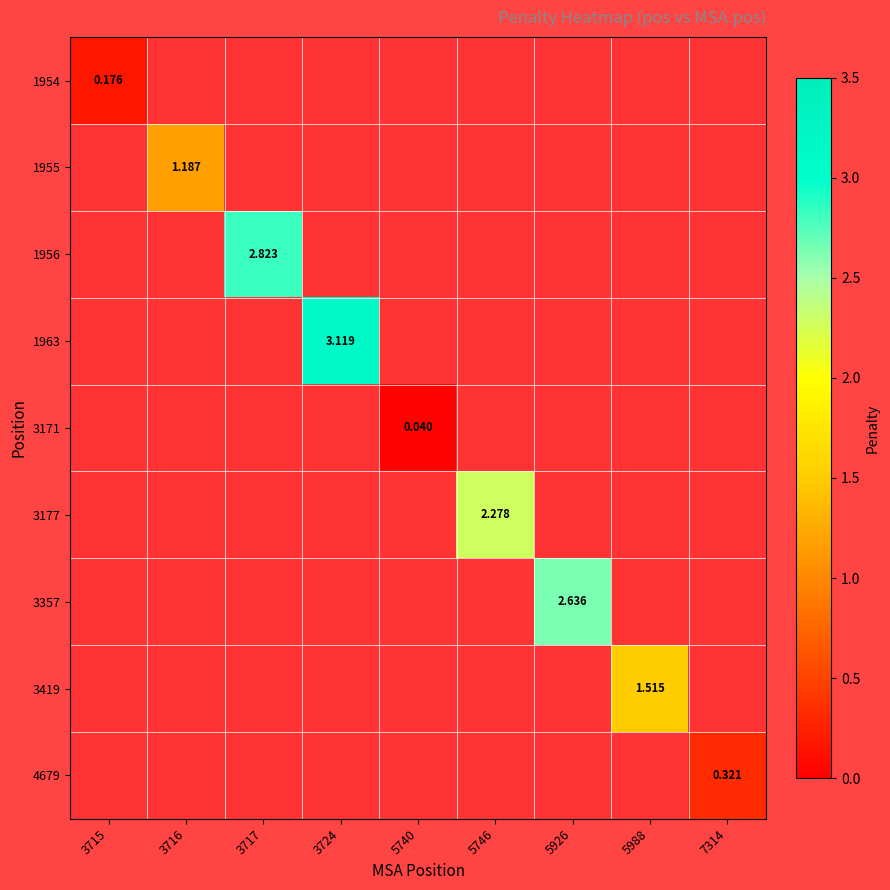

At how many categories does at least one series exceed 0?

9